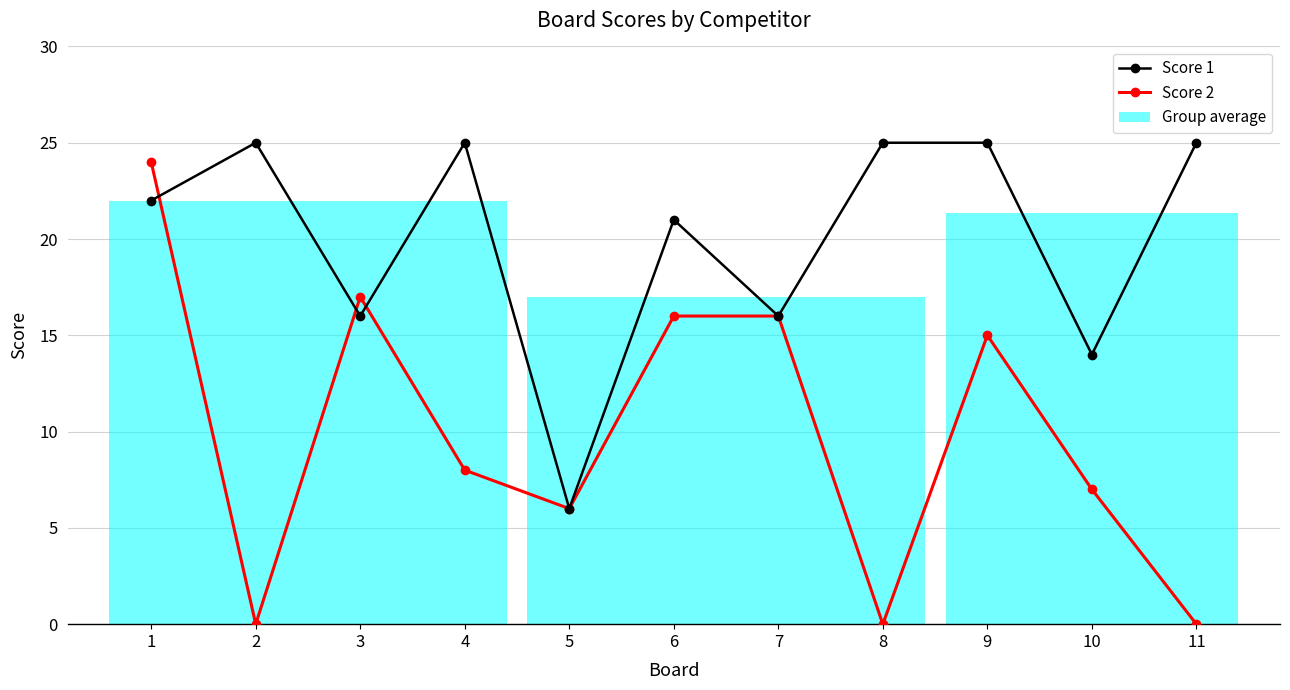

Where does the Score 1 series first go above 22?

2